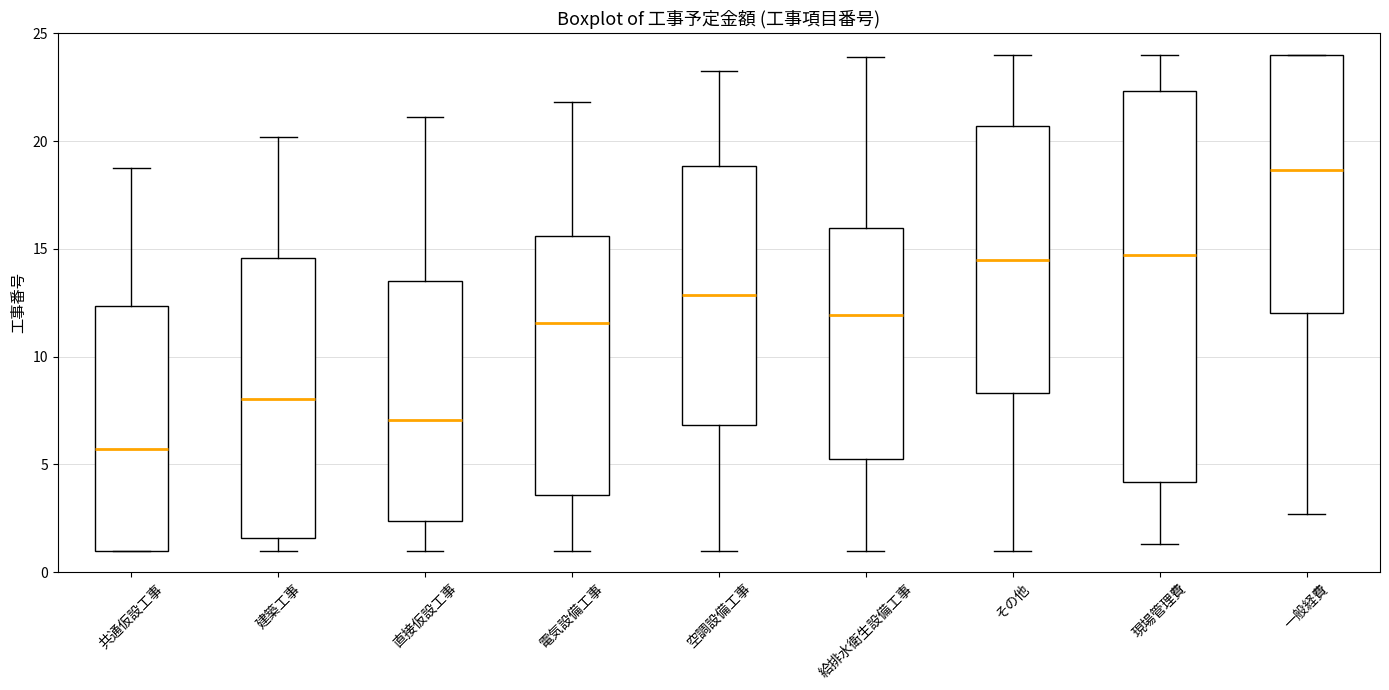

Which box is the tallest, from its lower edge to its upper edge?

現場管理費